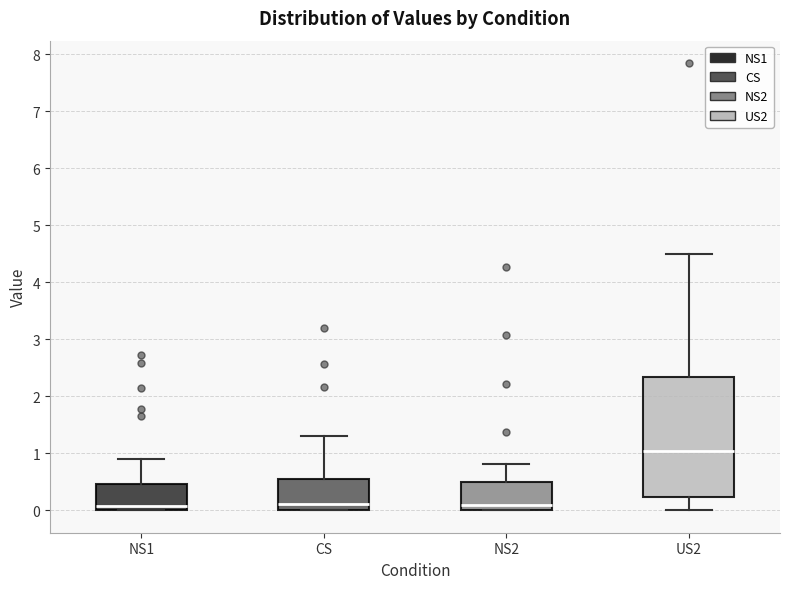

Reading left to right, transcribe this box plot: for each box, give where its median line is, the range the box spans, and where its two whiskers end, as read against the y-axis. The values are not printed on the chart, so give them approximately, as read against the axis.

NS1: median 0.1, box 0.0 to 0.5, whiskers 0.0 to 0.9
CS: median 0.1, box 0.0 to 0.6, whiskers 0.0 to 1.3
NS2: median 0.1, box 0.0 to 0.5, whiskers 0.0 to 0.8
US2: median 1.0, box 0.2 to 2.3, whiskers 0.0 to 4.5